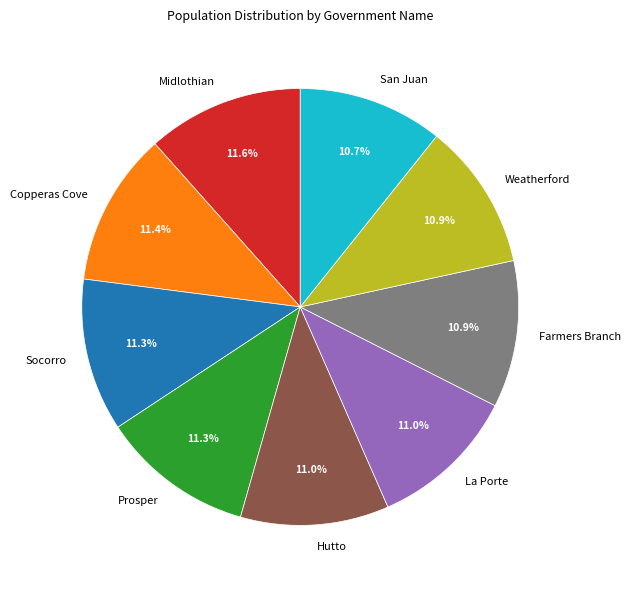

Is there any slice that represents more than half of the pie?

No